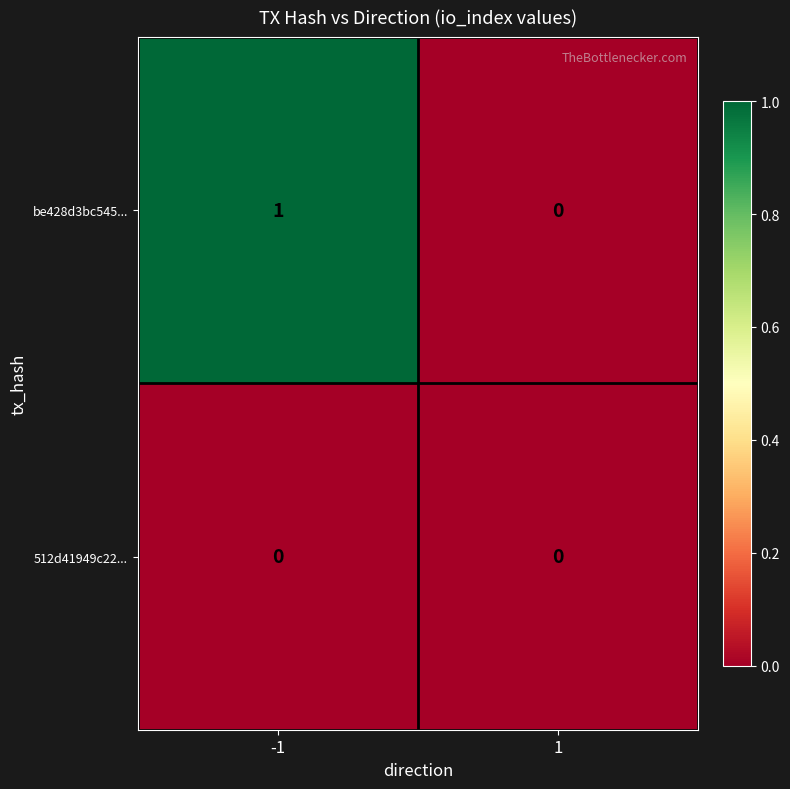

List the series in order of their peak value, lowest first.

512d41949c22..., be428d3bc545...